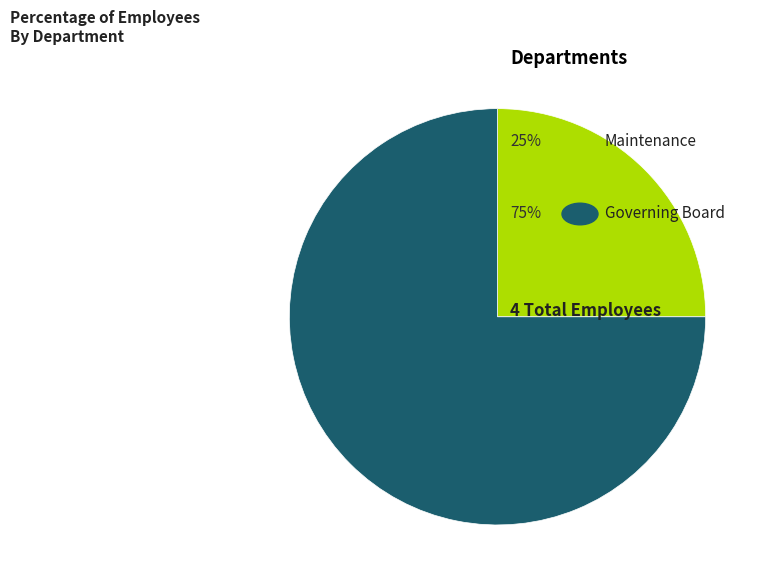

Is there any slice that represents more than half of the pie?

Yes